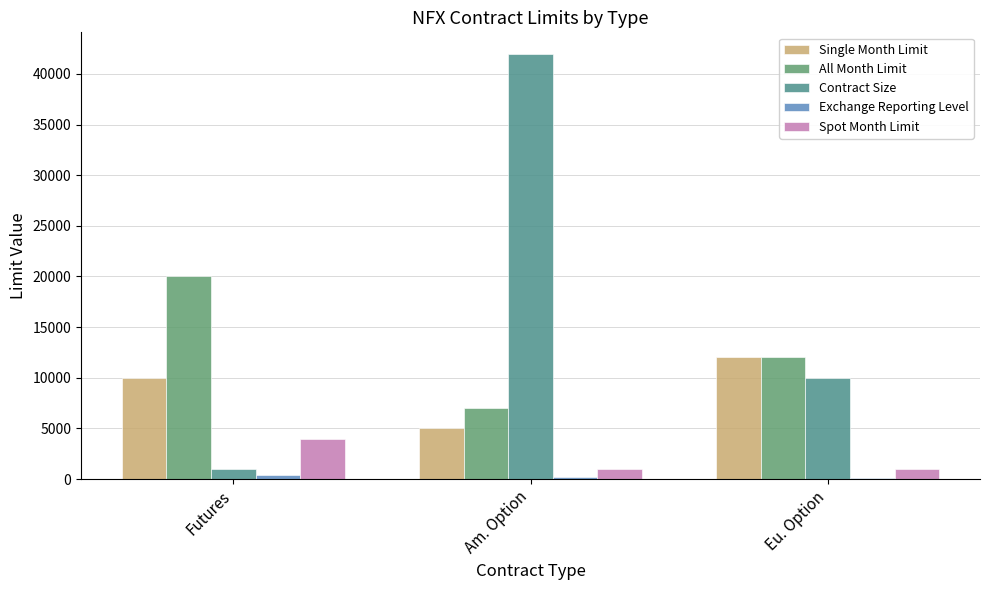

Reading left to right, list all the values displayed in this chart.

Single Month Limit: 10000	5000	12000
All Month Limit: 20000	7000	12000
Contract Size: 1000	42000	10000
Exchange Reporting Level: 350	250	100
Spot Month Limit: 4000	1000	1000